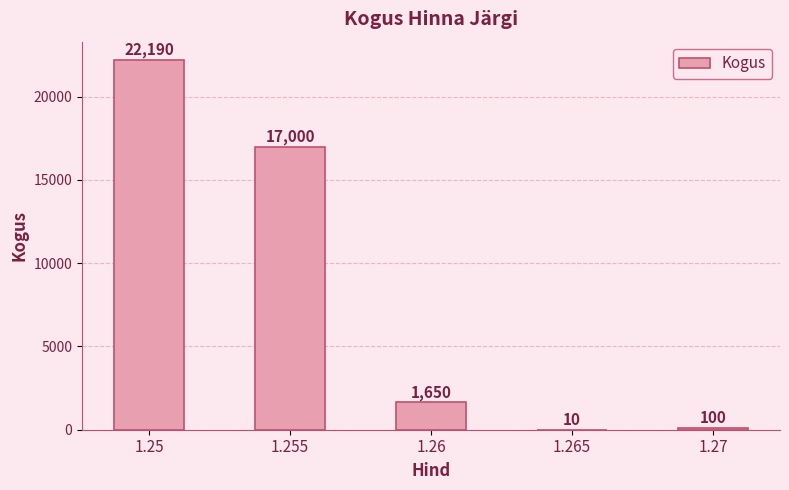

Are the bars horizontal?

No